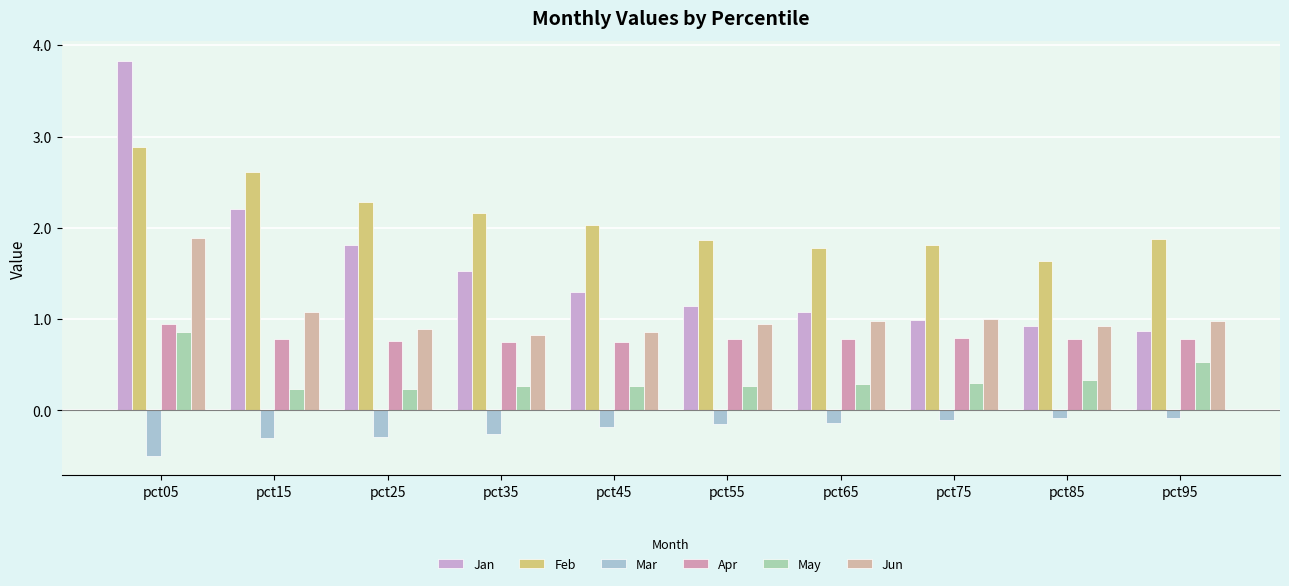

What is the value of the Jan bar at the 1st from the left?

3.8